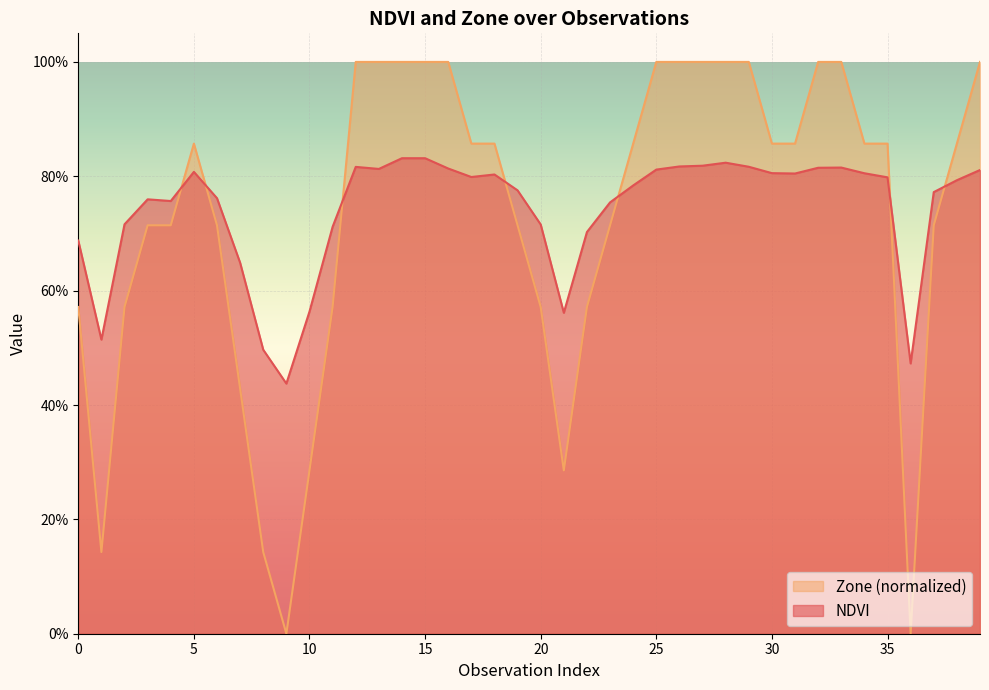

List the series in order of their peak value, highest first.

Zone (normalized), NDVI